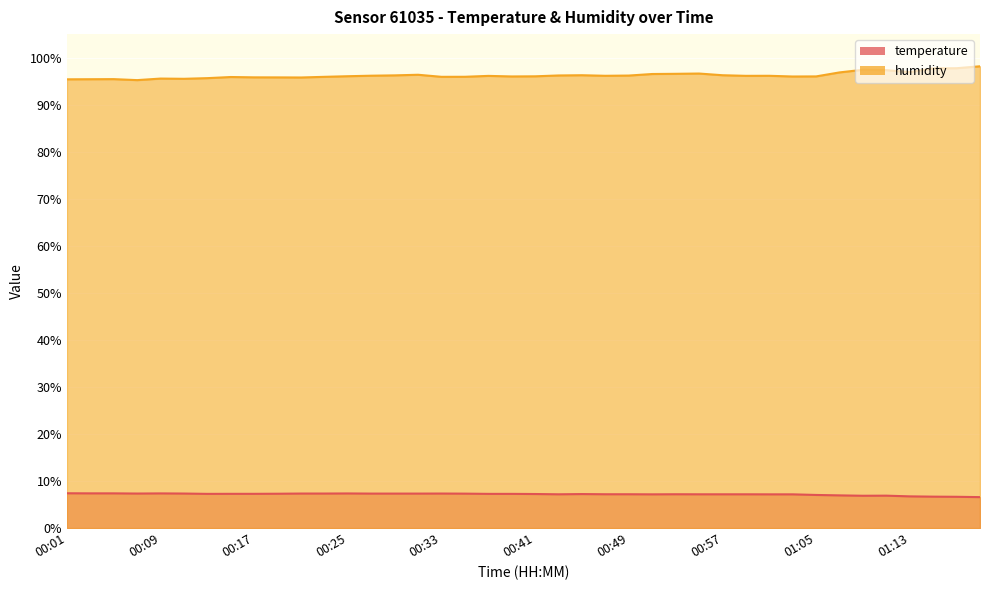

What is the spread (max minus min) of values at 00:13?

88.4